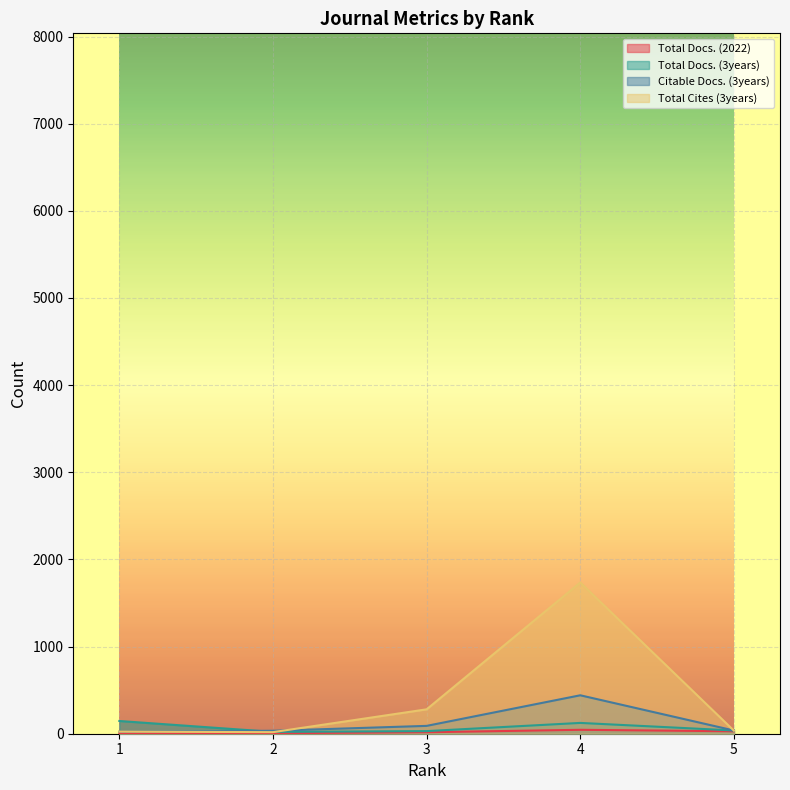

Where is Total Docs. (2022) nearest to the value 24?

5